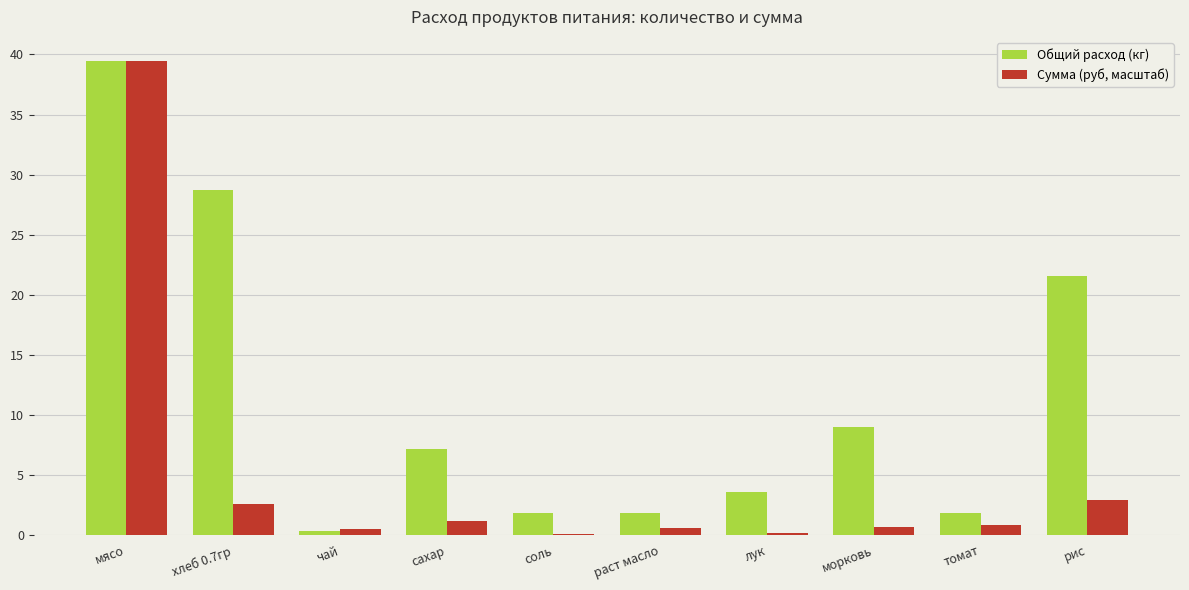

Between хлеб 0.7гр and соль, which series saw the biggest shift?

Общий расход (кг)